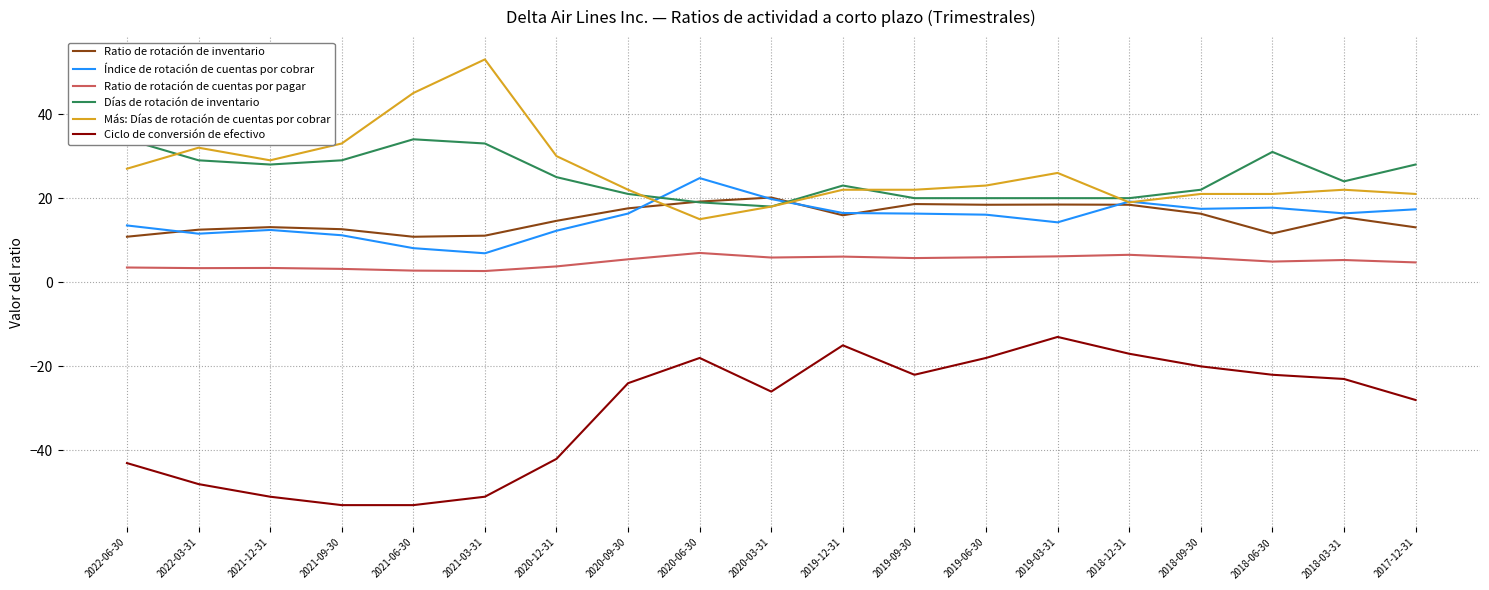

What is the maximum value for Índice de rotación de cuentas por cobrar?

24.8